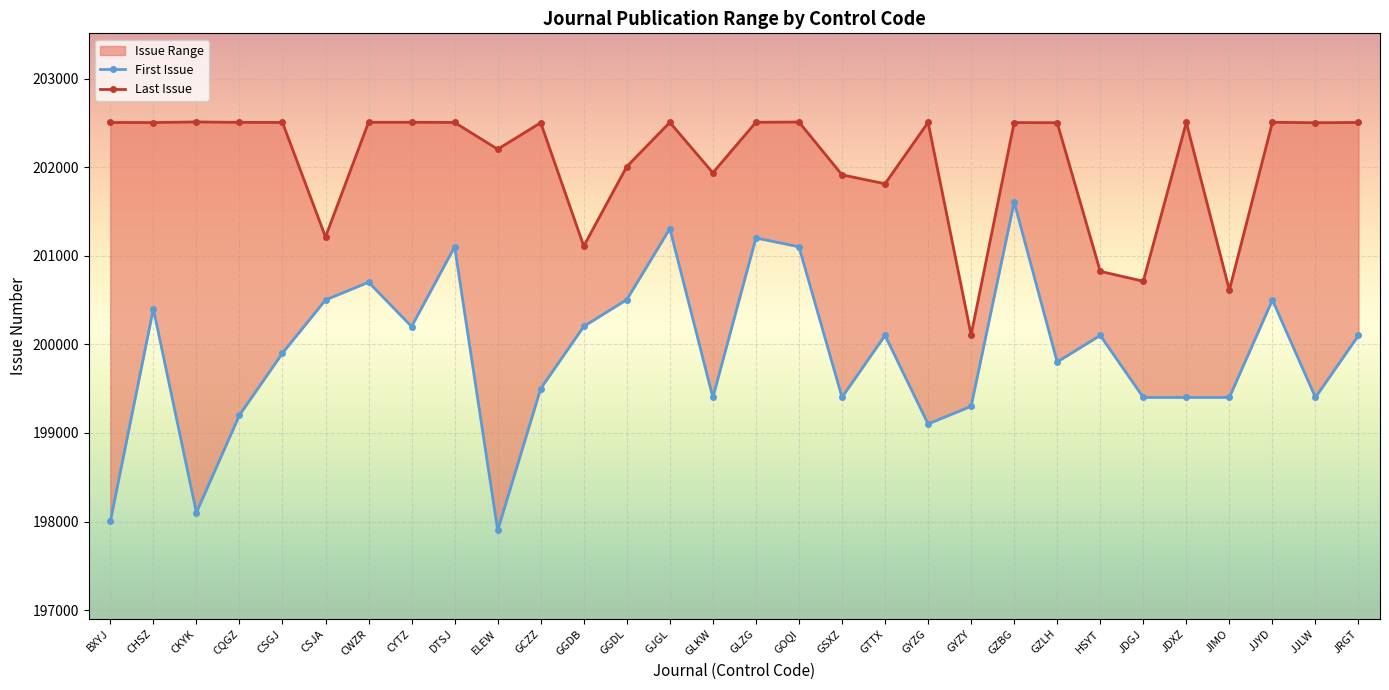

What is the difference between the maximum and minimum values in the First Issue series?

3704